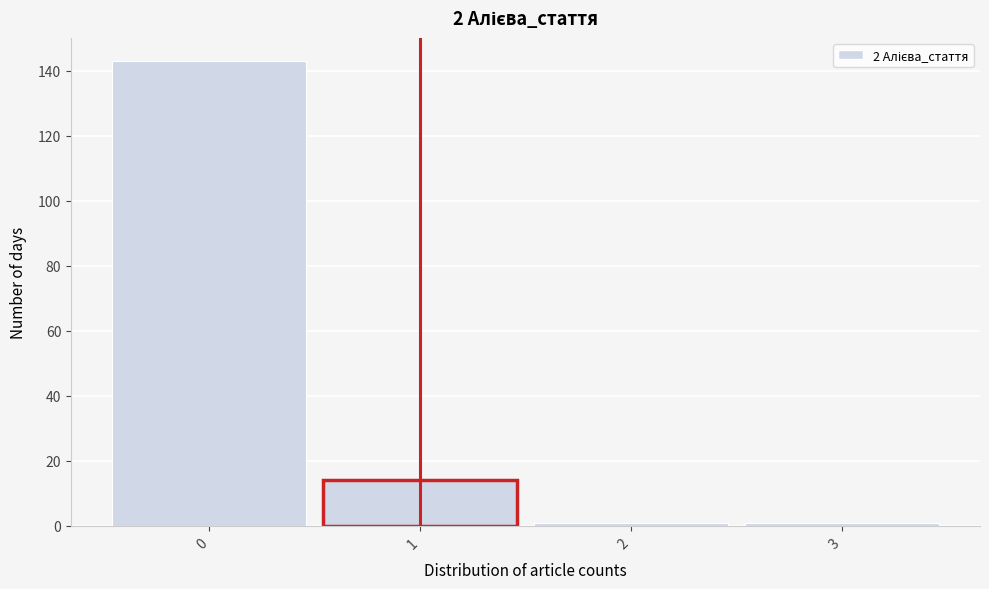

What is the height of the bar covering -0.5 to 0.5 on the x-axis? The values are not printed on the chart, so give them approximately, as read against the axis.

144